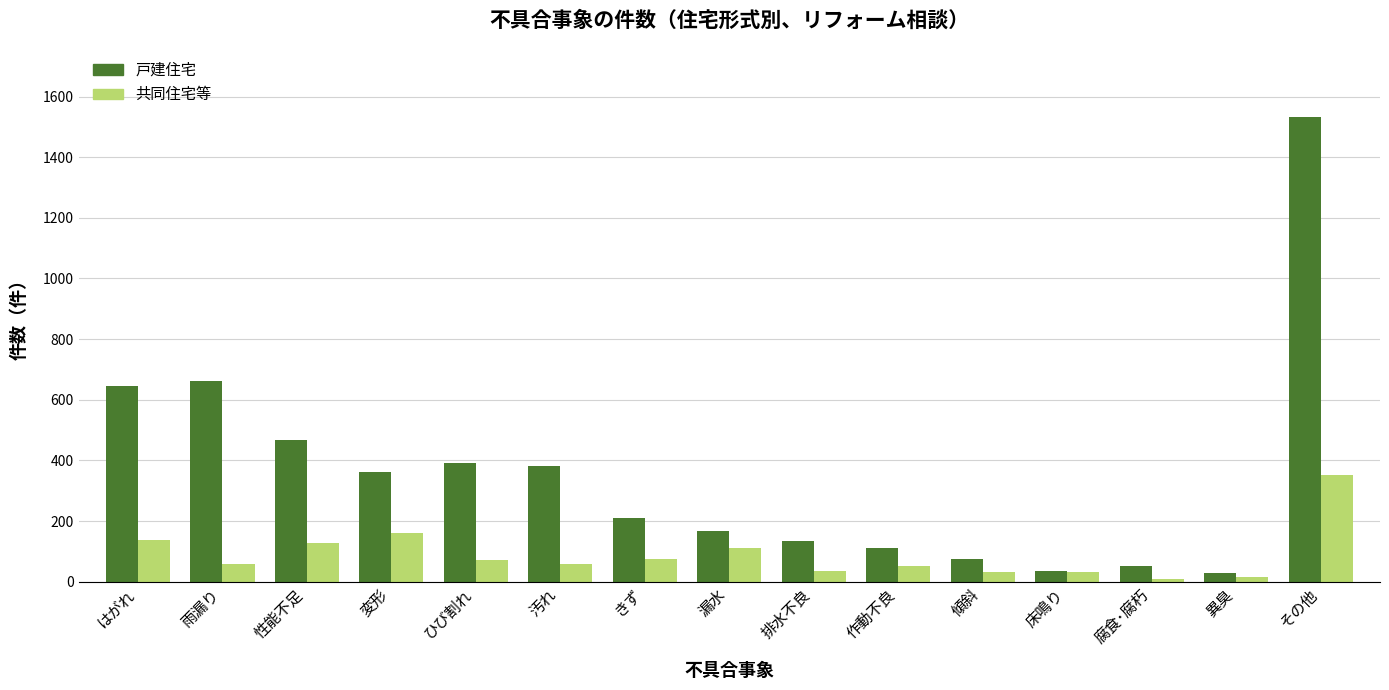

Count the number of data series in this chart.

2